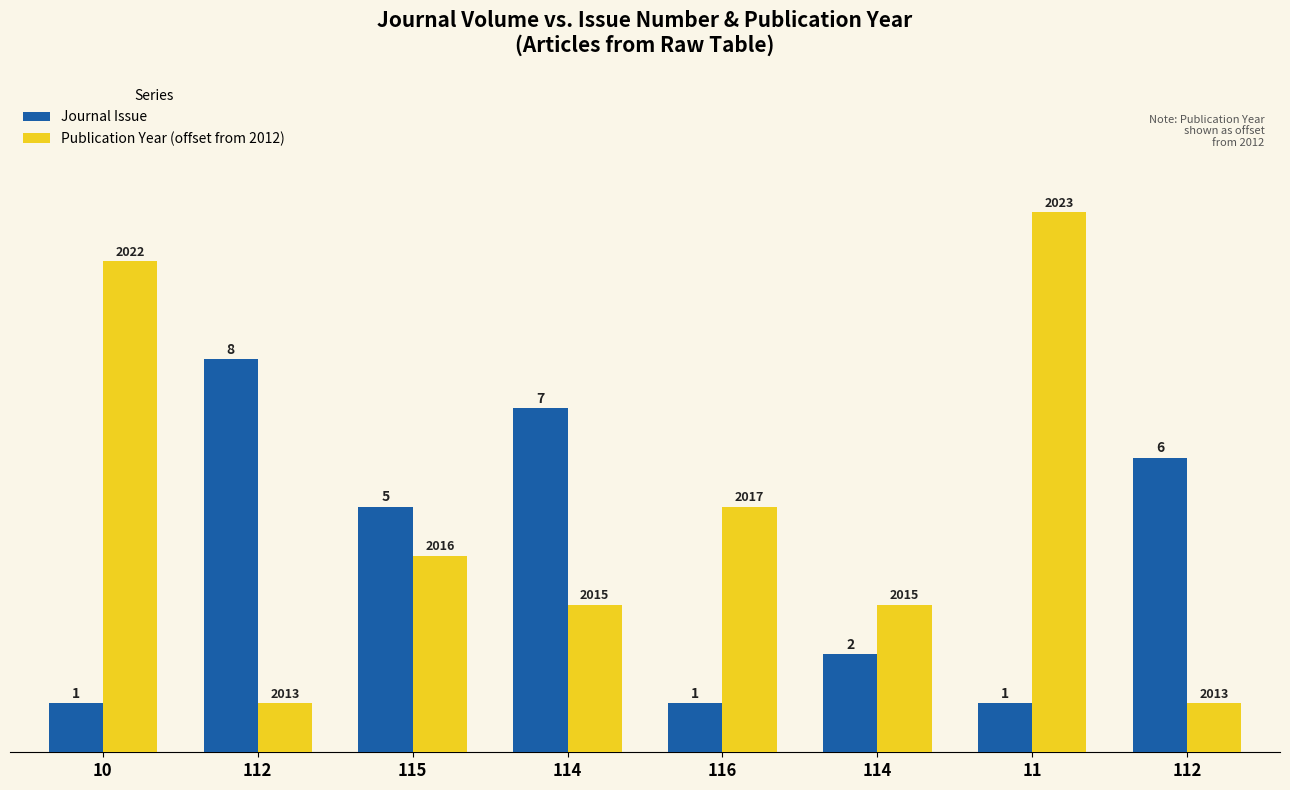

What is the difference between the Journal Issue values at 112 and 116?

5